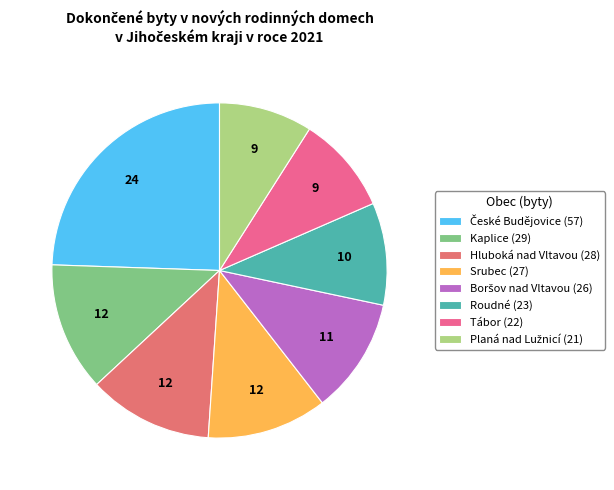

Count the number of slices in the pie.

8